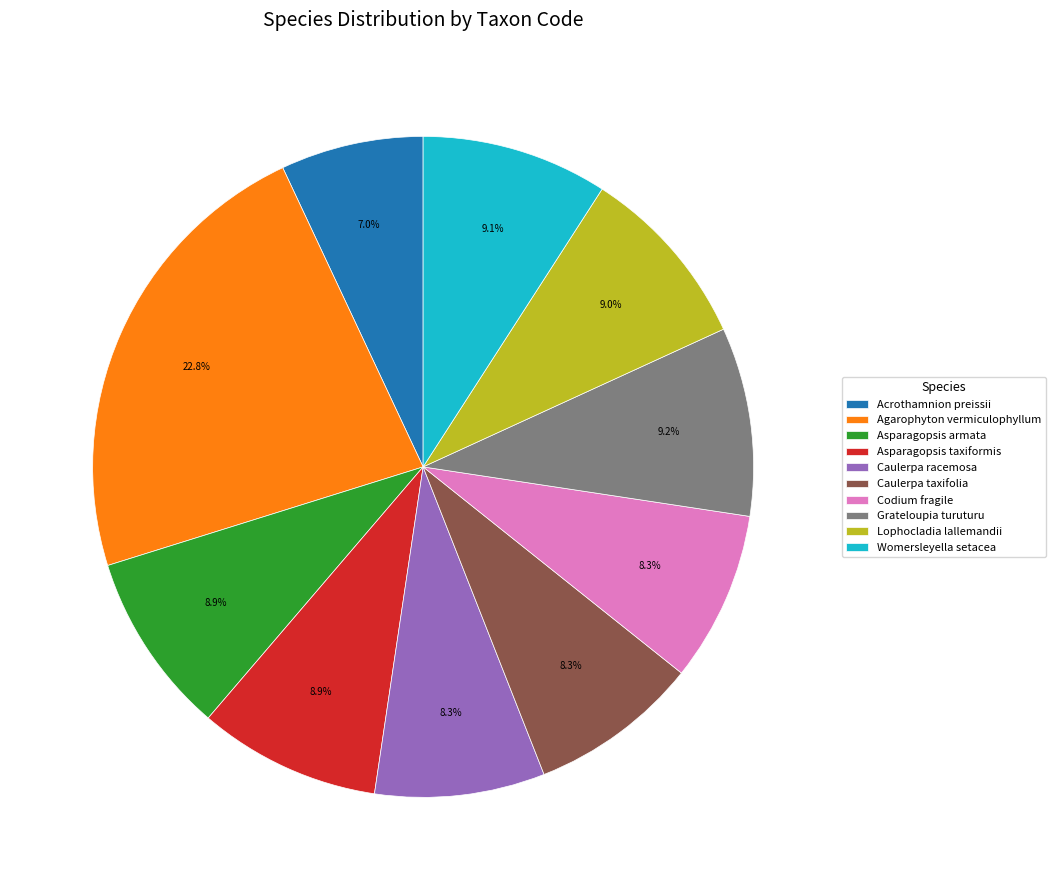

What percentage is the Agarophyton vermiculophyllum slice, to the nearest percent?

23%